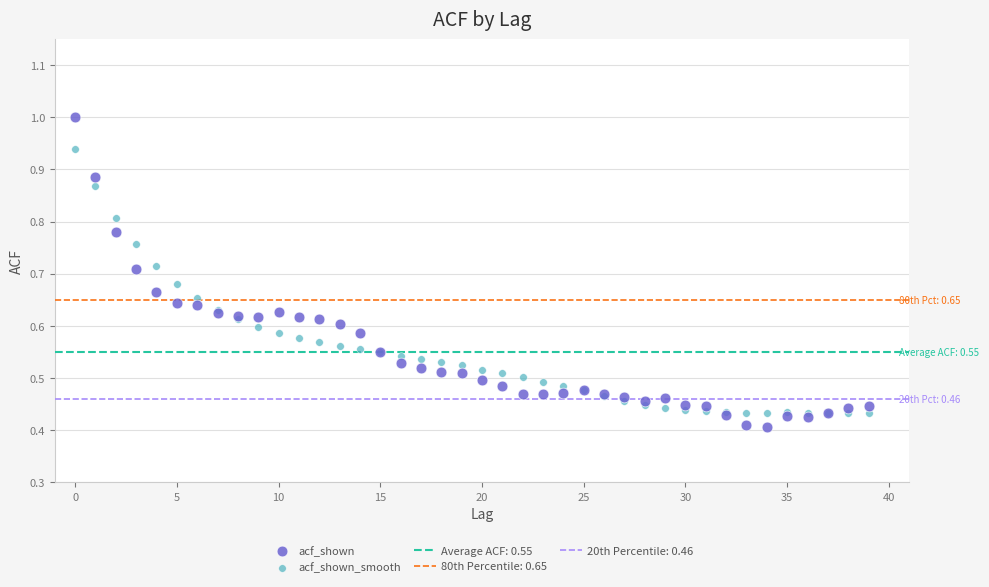

Which series reaches the maximum Y coordinate?

acf_shown